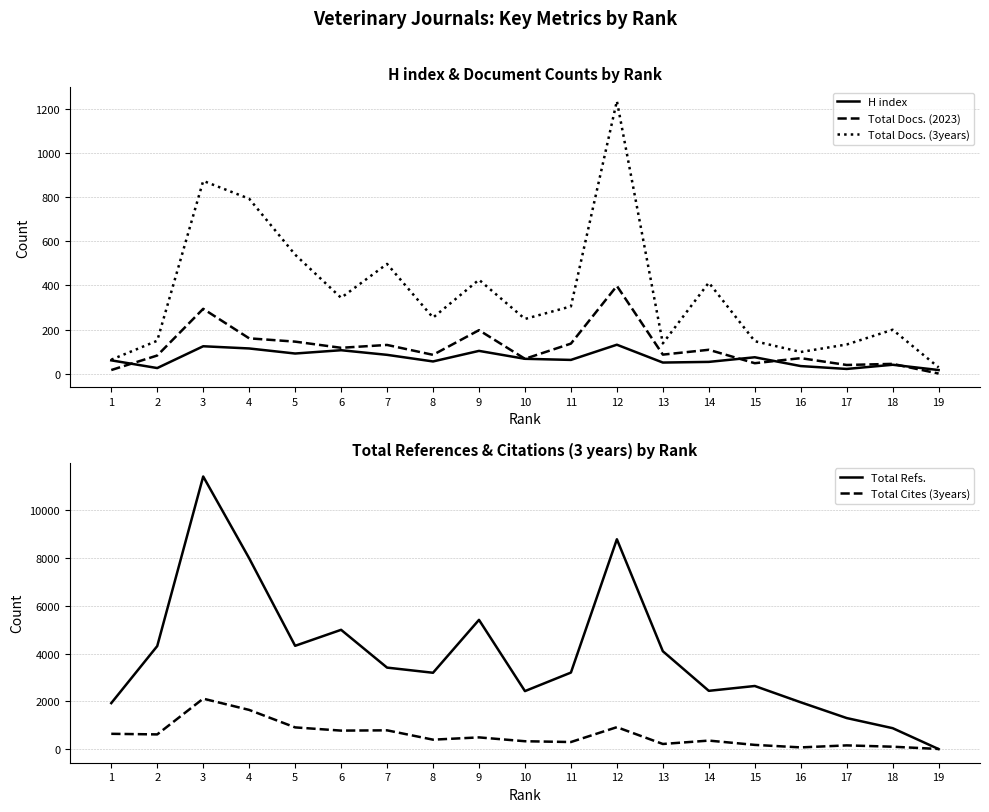

Between 7 and 1, which is larger?

7